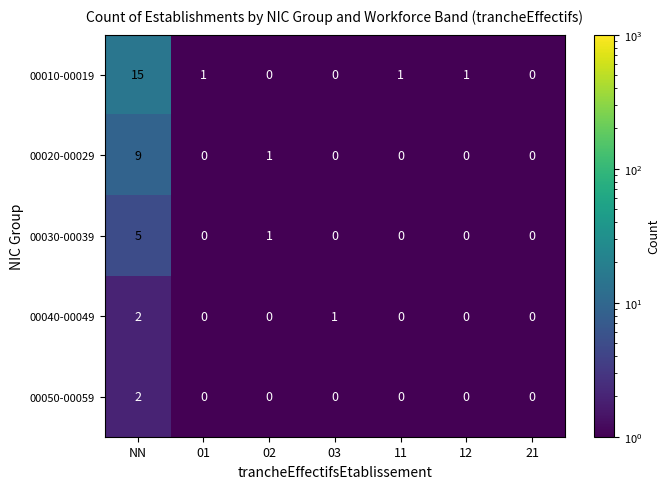

What is the total value across all series at 11?

1